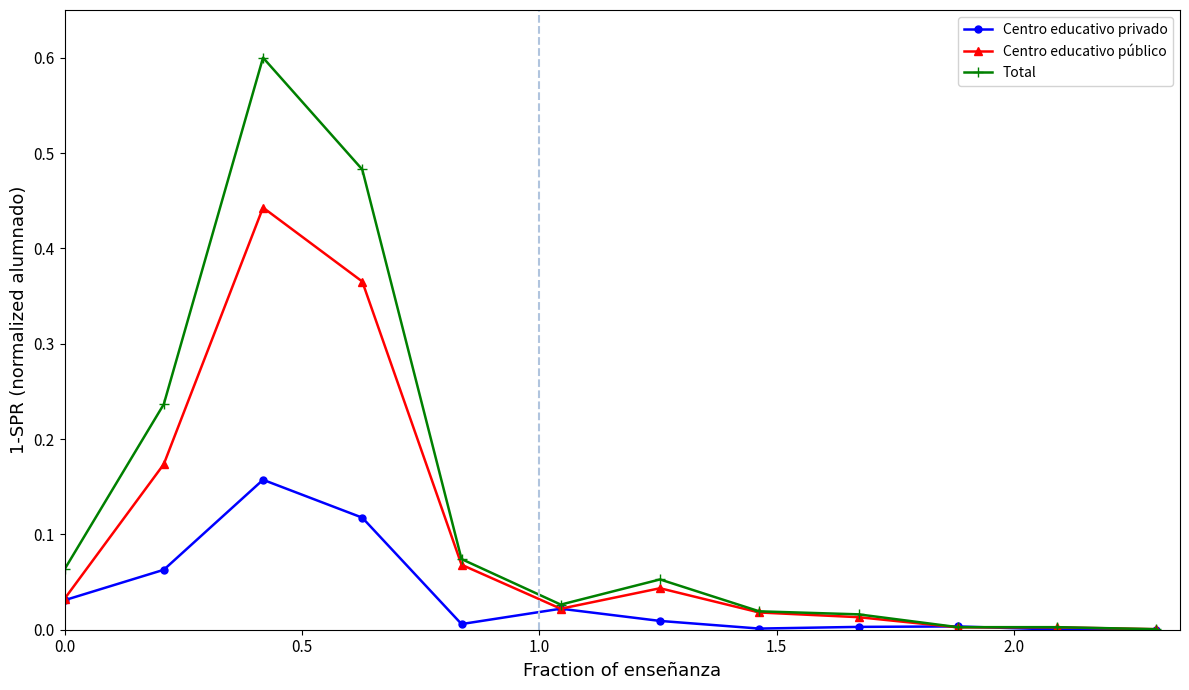

Which series has the widest spread of values?

Total